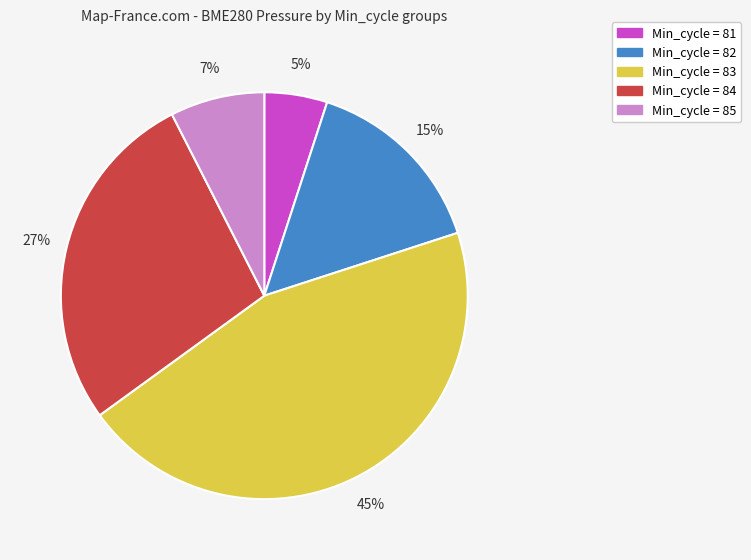

Does any single category account for the majority?

No